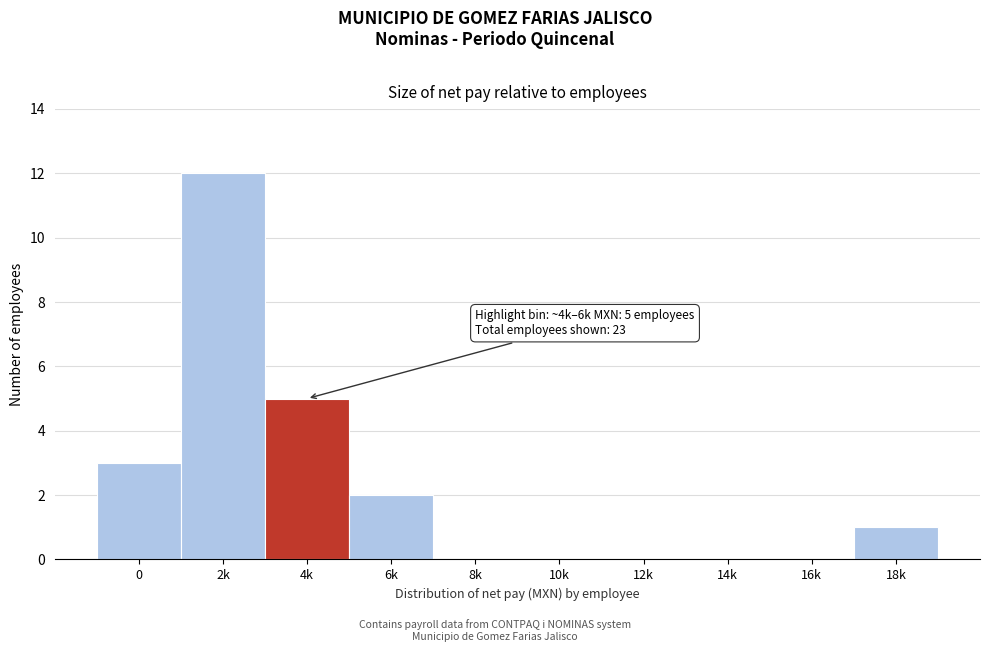

Reading left to right, list all the values displayed in this chart.

0=3	2k=12	4k=5	6k=2	8k=0	10k=0	12k=0	14k=0	16k=0	18k=1